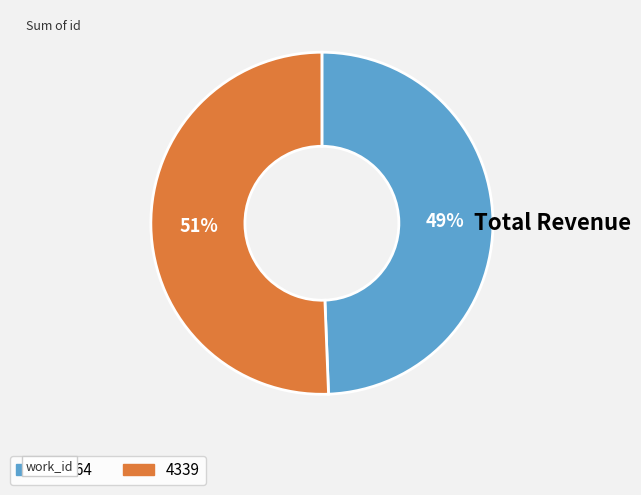

Approximately how many times larger is the value at 4339 compared to 4264?

1.0